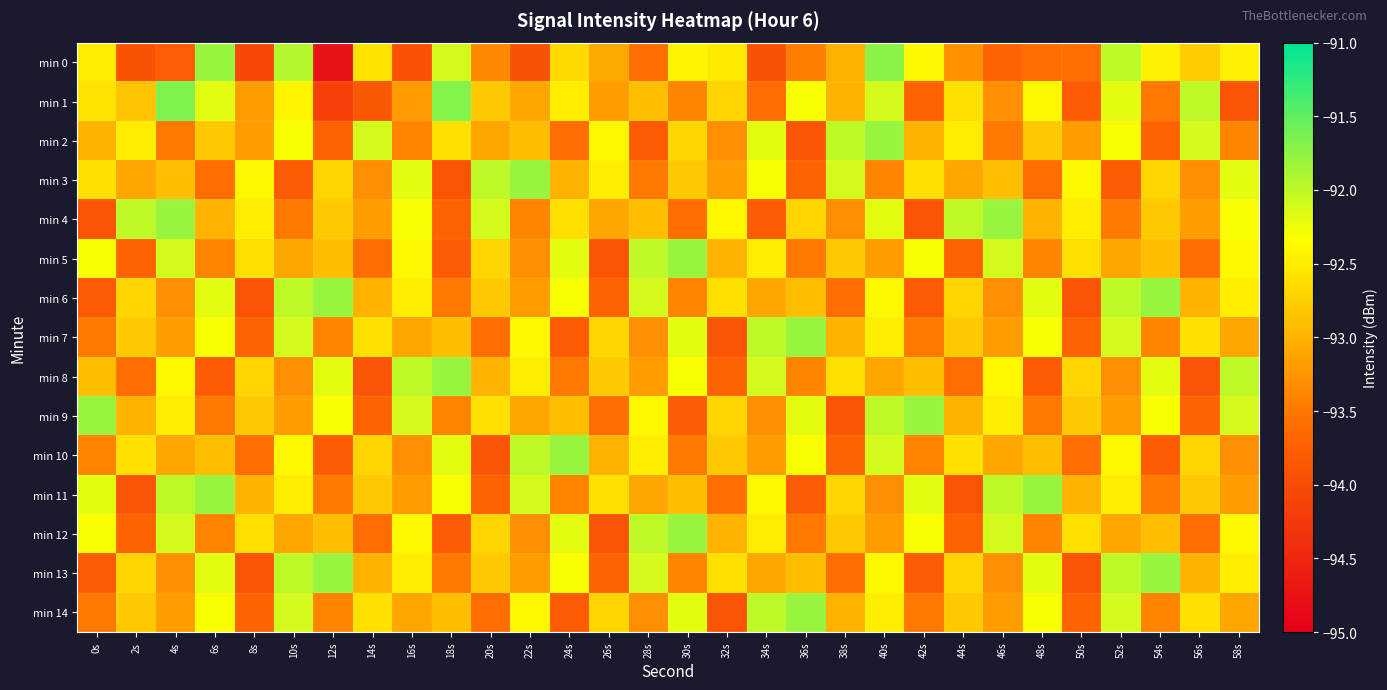

Reading left to right, extract all data points from this chart.

min 0: 0s=-92.5	2s=-93.9	4s=-93.8	6s=-91.8	8s=-94.1	10s=-91.9	12s=-94.8	14s=-92.6	16s=-94.0	18s=-92.1	20s=-93.4	22s=-93.9	24s=-92.7	26s=-93.1	28s=-93.6	30s=-92.4	32s=-92.5	34s=-93.9	36s=-93.5	38s=-93.0	40s=-91.7	42s=-92.4	44s=-93.3	46s=-93.7	48s=-93.6	50s=-93.6	52s=-92.0	54s=-92.4	56s=-92.8	58s=-92.5
min 1: 0s=-92.6	2s=-92.8	4s=-91.7	6s=-92.2	8s=-93.2	10s=-92.4	12s=-94.1	14s=-93.8	16s=-93.2	18s=-91.7	20s=-92.8	22s=-93.1	24s=-92.5	26s=-93.2	28s=-92.9	30s=-93.4	32s=-92.7	34s=-93.6	36s=-92.3	38s=-93.0	40s=-92.1	42s=-93.7	44s=-92.6	46s=-93.3	48s=-92.4	50s=-93.8	52s=-92.2	54s=-93.5	56s=-92.0	58s=-93.9
min 2: 0s=-93.0	2s=-92.5	4s=-93.5	6s=-92.8	8s=-93.2	10s=-92.3	12s=-93.7	14s=-92.1	16s=-93.4	18s=-92.6	20s=-93.1	22s=-92.9	24s=-93.6	26s=-92.4	28s=-93.8	30s=-92.7	32s=-93.3	34s=-92.2	36s=-93.9	38s=-92.0	40s=-91.8	42s=-93.0	44s=-92.5	46s=-93.5	48s=-92.8	50s=-93.2	52s=-92.3	54s=-93.7	56s=-92.1	58s=-93.4
min 3: 0s=-92.6	2s=-93.1	4s=-92.9	6s=-93.6	8s=-92.4	10s=-93.8	12s=-92.7	14s=-93.3	16s=-92.2	18s=-93.9	20s=-92.0	22s=-91.8	24s=-93.0	26s=-92.5	28s=-93.5	30s=-92.8	32s=-93.2	34s=-92.3	36s=-93.7	38s=-92.1	40s=-93.4	42s=-92.6	44s=-93.1	46s=-92.9	48s=-93.6	50s=-92.4	52s=-93.8	54s=-92.7	56s=-93.3	58s=-92.2
min 4: 0s=-93.9	2s=-92.0	4s=-91.8	6s=-93.0	8s=-92.5	10s=-93.5	12s=-92.8	14s=-93.2	16s=-92.3	18s=-93.7	20s=-92.1	22s=-93.4	24s=-92.6	26s=-93.1	28s=-92.9	30s=-93.6	32s=-92.4	34s=-93.8	36s=-92.7	38s=-93.3	40s=-92.2	42s=-93.9	44s=-92.0	46s=-91.8	48s=-93.0	50s=-92.5	52s=-93.5	54s=-92.8	56s=-93.2	58s=-92.3
min 5: 0s=-92.3	2s=-93.7	4s=-92.1	6s=-93.4	8s=-92.6	10s=-93.1	12s=-92.9	14s=-93.6	16s=-92.4	18s=-93.8	20s=-92.7	22s=-93.3	24s=-92.2	26s=-93.9	28s=-92.0	30s=-91.8	32s=-93.0	34s=-92.5	36s=-93.5	38s=-92.8	40s=-93.2	42s=-92.3	44s=-93.7	46s=-92.1	48s=-93.4	50s=-92.6	52s=-93.1	54s=-92.9	56s=-93.6	58s=-92.4
min 6: 0s=-93.8	2s=-92.7	4s=-93.3	6s=-92.2	8s=-93.9	10s=-92.0	12s=-91.8	14s=-93.0	16s=-92.5	18s=-93.5	20s=-92.8	22s=-93.2	24s=-92.3	26s=-93.7	28s=-92.1	30s=-93.4	32s=-92.6	34s=-93.1	36s=-92.9	38s=-93.6	40s=-92.4	42s=-93.8	44s=-92.7	46s=-93.3	48s=-92.2	50s=-93.9	52s=-92.0	54s=-91.8	56s=-93.0	58s=-92.5
min 7: 0s=-93.5	2s=-92.8	4s=-93.2	6s=-92.3	8s=-93.7	10s=-92.1	12s=-93.4	14s=-92.6	16s=-93.1	18s=-92.9	20s=-93.6	22s=-92.4	24s=-93.8	26s=-92.7	28s=-93.3	30s=-92.2	32s=-93.9	34s=-92.0	36s=-91.8	38s=-93.0	40s=-92.5	42s=-93.5	44s=-92.8	46s=-93.2	48s=-92.3	50s=-93.7	52s=-92.1	54s=-93.4	56s=-92.6	58s=-93.1
min 8: 0s=-92.9	2s=-93.6	4s=-92.4	6s=-93.8	8s=-92.7	10s=-93.3	12s=-92.2	14s=-93.9	16s=-92.0	18s=-91.8	20s=-93.0	22s=-92.5	24s=-93.5	26s=-92.8	28s=-93.2	30s=-92.3	32s=-93.7	34s=-92.1	36s=-93.4	38s=-92.6	40s=-93.1	42s=-92.9	44s=-93.6	46s=-92.4	48s=-93.8	50s=-92.7	52s=-93.3	54s=-92.2	56s=-93.9	58s=-92.0
min 9: 0s=-91.8	2s=-93.0	4s=-92.5	6s=-93.5	8s=-92.8	10s=-93.2	12s=-92.3	14s=-93.7	16s=-92.1	18s=-93.4	20s=-92.6	22s=-93.1	24s=-92.9	26s=-93.6	28s=-92.4	30s=-93.8	32s=-92.7	34s=-93.3	36s=-92.2	38s=-93.9	40s=-92.0	42s=-91.8	44s=-93.0	46s=-92.5	48s=-93.5	50s=-92.8	52s=-93.2	54s=-92.3	56s=-93.7	58s=-92.1
min 10: 0s=-93.4	2s=-92.6	4s=-93.1	6s=-92.9	8s=-93.6	10s=-92.4	12s=-93.8	14s=-92.7	16s=-93.3	18s=-92.2	20s=-93.9	22s=-92.0	24s=-91.8	26s=-93.0	28s=-92.5	30s=-93.5	32s=-92.8	34s=-93.2	36s=-92.3	38s=-93.7	40s=-92.1	42s=-93.4	44s=-92.6	46s=-93.1	48s=-92.9	50s=-93.6	52s=-92.4	54s=-93.8	56s=-92.7	58s=-93.3
min 11: 0s=-92.2	2s=-93.9	4s=-92.0	6s=-91.8	8s=-93.0	10s=-92.5	12s=-93.5	14s=-92.8	16s=-93.2	18s=-92.3	20s=-93.7	22s=-92.1	24s=-93.4	26s=-92.6	28s=-93.1	30s=-92.9	32s=-93.6	34s=-92.4	36s=-93.8	38s=-92.7	40s=-93.3	42s=-92.2	44s=-93.9	46s=-92.0	48s=-91.8	50s=-93.0	52s=-92.5	54s=-93.5	56s=-92.8	58s=-93.2
min 12: 0s=-92.3	2s=-93.7	4s=-92.1	6s=-93.4	8s=-92.6	10s=-93.1	12s=-92.9	14s=-93.6	16s=-92.4	18s=-93.8	20s=-92.7	22s=-93.3	24s=-92.2	26s=-93.9	28s=-92.0	30s=-91.8	32s=-93.0	34s=-92.5	36s=-93.5	38s=-92.8	40s=-93.2	42s=-92.3	44s=-93.7	46s=-92.1	48s=-93.4	50s=-92.6	52s=-93.1	54s=-92.9	56s=-93.6	58s=-92.4
min 13: 0s=-93.8	2s=-92.7	4s=-93.3	6s=-92.2	8s=-93.9	10s=-92.0	12s=-91.8	14s=-93.0	16s=-92.5	18s=-93.5	20s=-92.8	22s=-93.2	24s=-92.3	26s=-93.7	28s=-92.1	30s=-93.4	32s=-92.6	34s=-93.1	36s=-92.9	38s=-93.6	40s=-92.4	42s=-93.8	44s=-92.7	46s=-93.3	48s=-92.2	50s=-93.9	52s=-92.0	54s=-91.8	56s=-93.0	58s=-92.5
min 14: 0s=-93.5	2s=-92.8	4s=-93.2	6s=-92.3	8s=-93.7	10s=-92.1	12s=-93.4	14s=-92.6	16s=-93.1	18s=-92.9	20s=-93.6	22s=-92.4	24s=-93.8	26s=-92.7	28s=-93.3	30s=-92.2	32s=-93.9	34s=-92.0	36s=-91.8	38s=-93.0	40s=-92.5	42s=-93.5	44s=-92.8	46s=-93.2	48s=-92.3	50s=-93.7	52s=-92.1	54s=-93.4	56s=-92.6	58s=-93.1